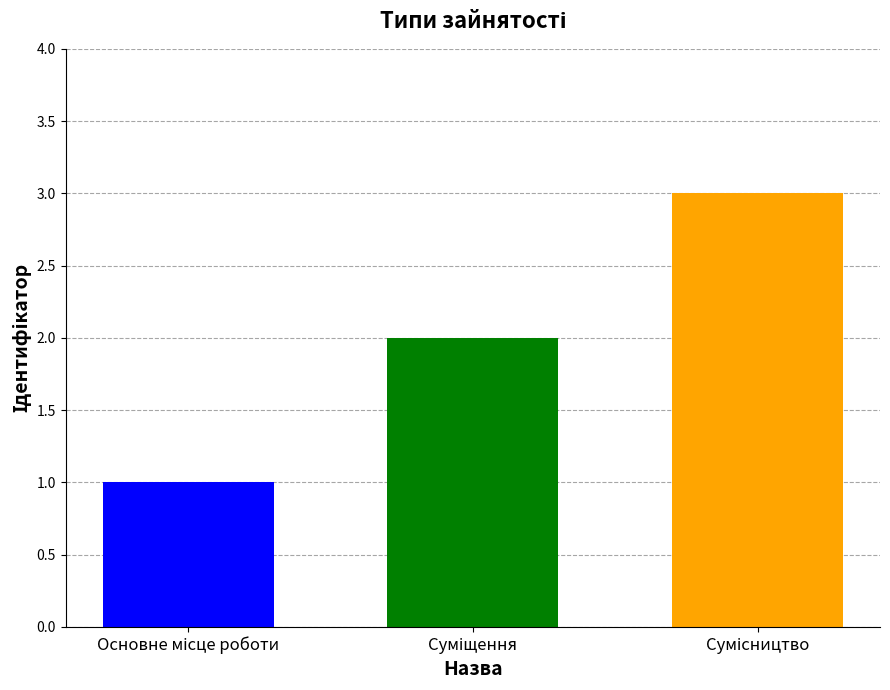

What is the maximum value shown in the chart?

3